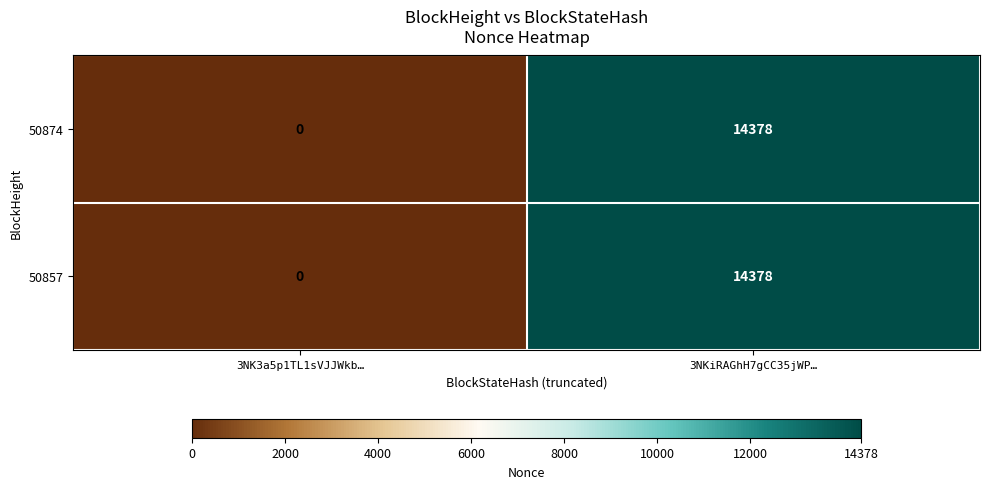

Count the number of categories in the chart.

2